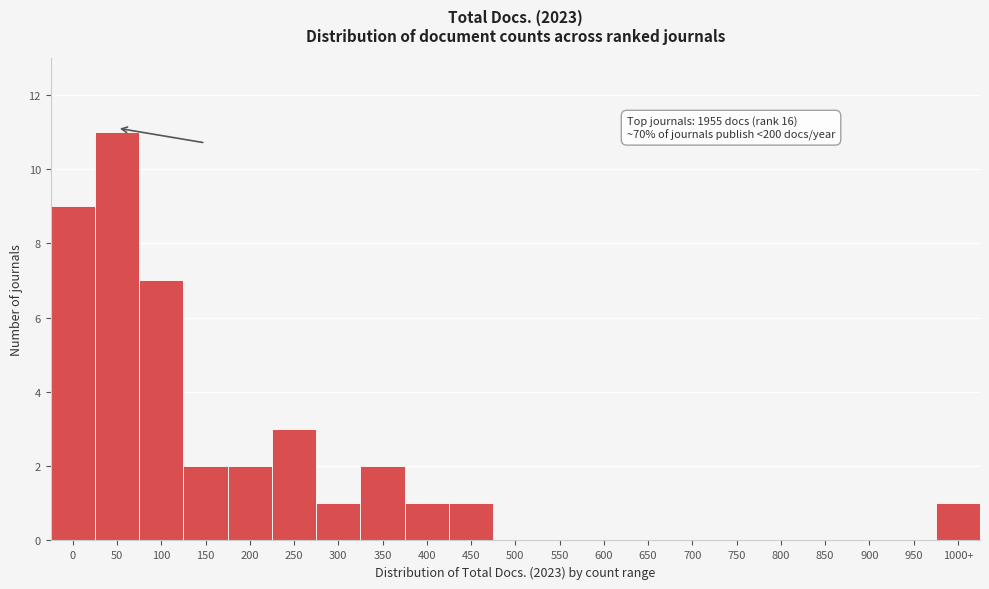

Reading right to left, what are all the values shown in this chart?

1000+=1	950=0	900=0	850=0	800=0	750=0	700=0	650=0	600=0	550=0	500=0	450=1	400=1	350=2	300=1	250=3	200=2	150=2	100=7	50=11	0=9